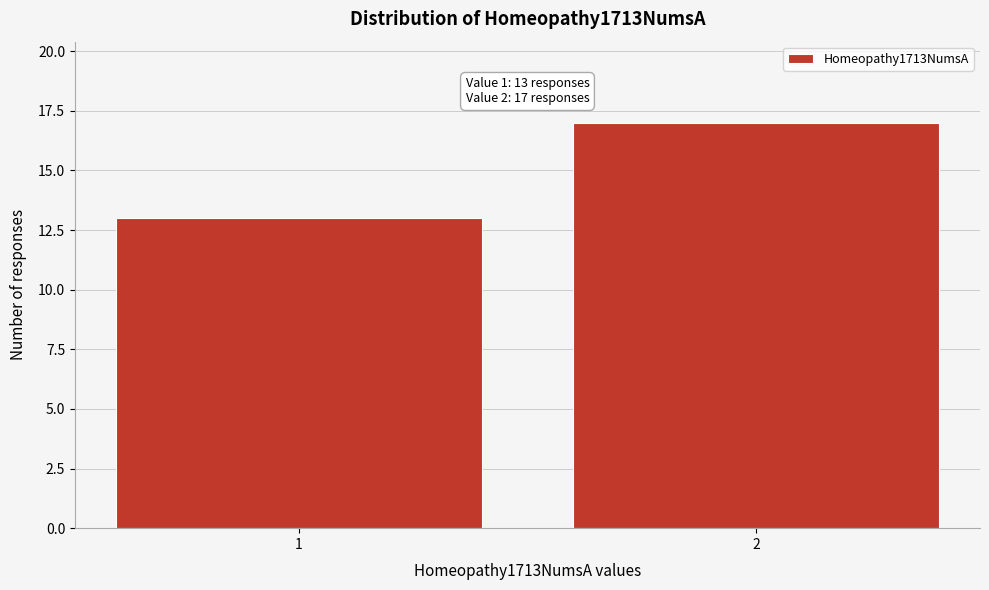

Reading right to left, transcribe all the data shown in this chart.

17	13